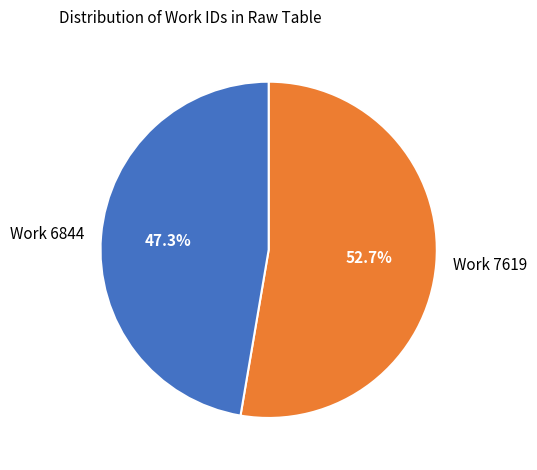

What is the ratio of the value at Work 7619 to the value at Work 6844?

1.1